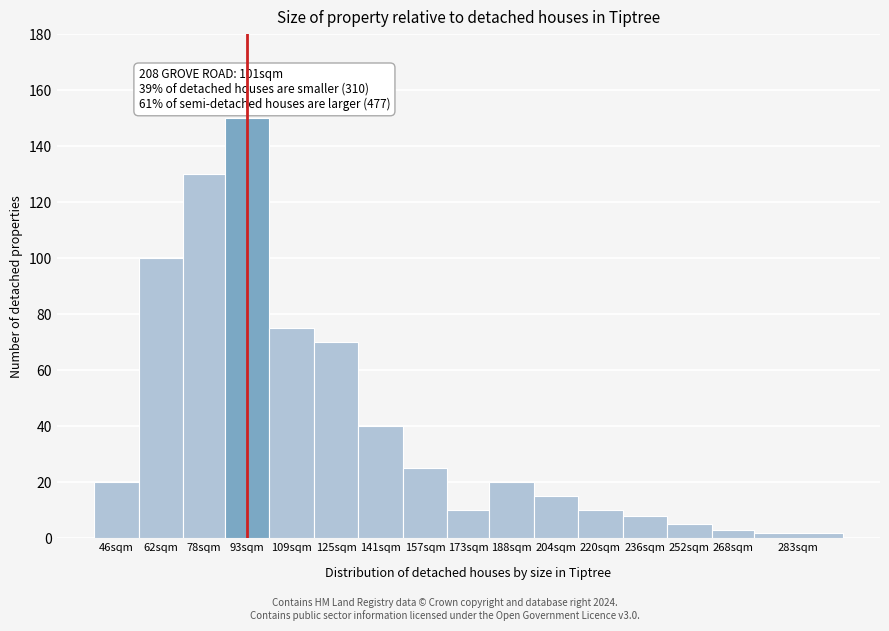

Reading left to right, extract all data points from this chart.

20	100	130	150	75	70	40	25	10	20	15	10	8	5	3	2